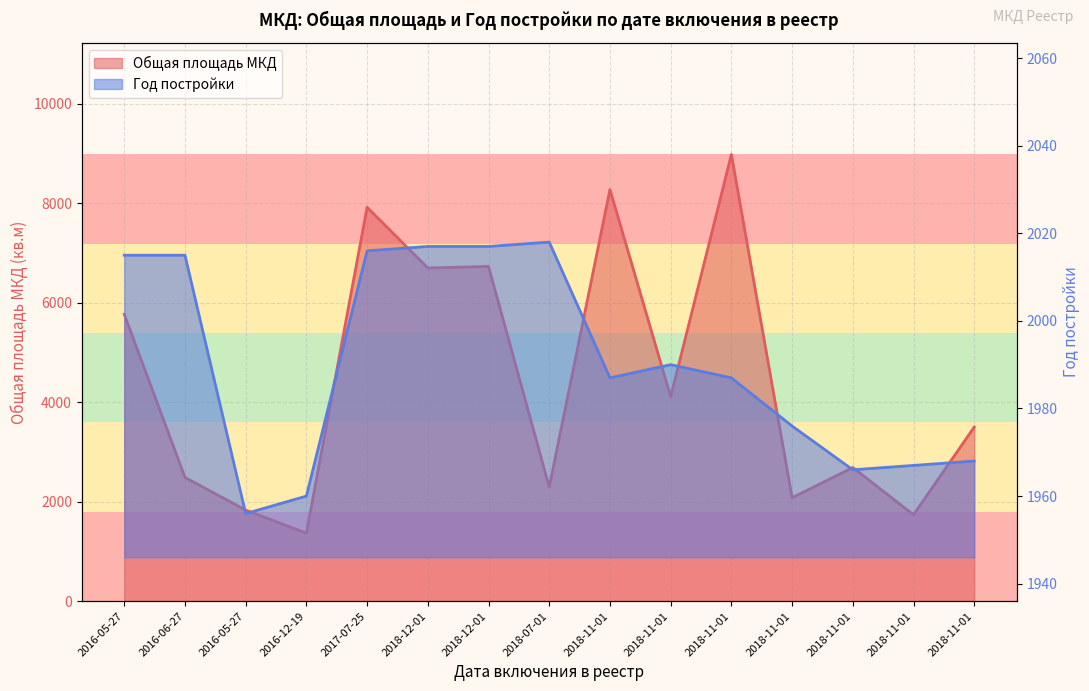

At which category does Общая площадь МКД reach its first local peak?

2017-07-25